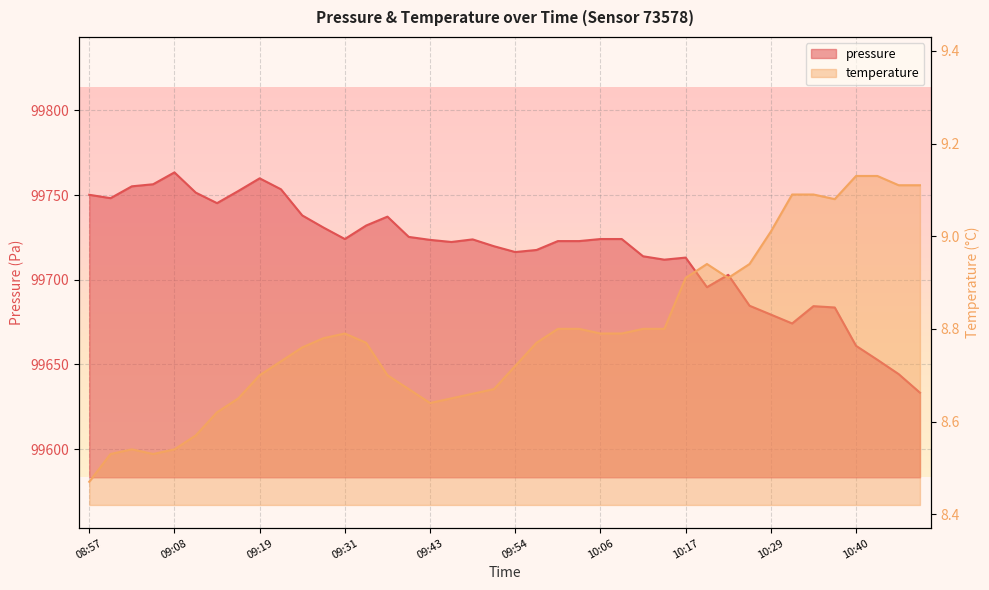

At which category is the sum across all series the highest?

09:08